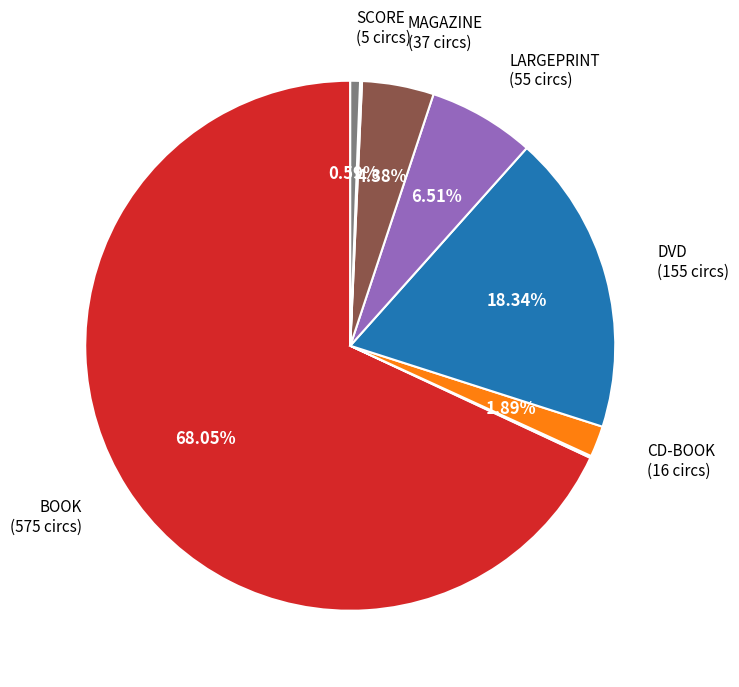

Does any single category account for the majority?

Yes